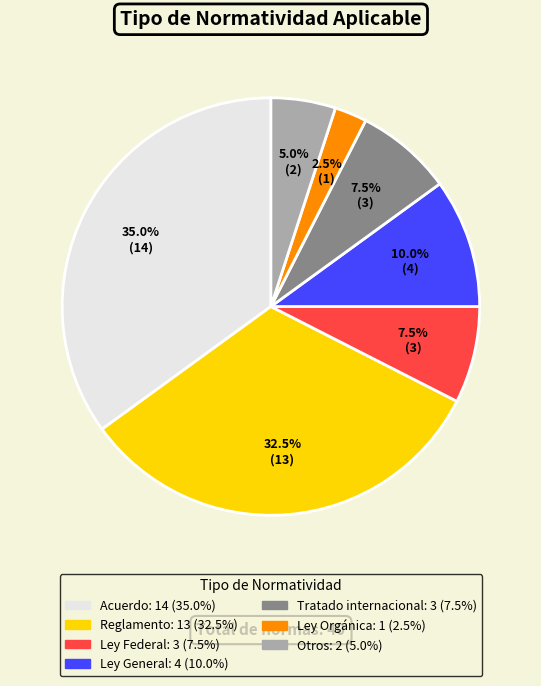

Count the number of slices in the pie.

7